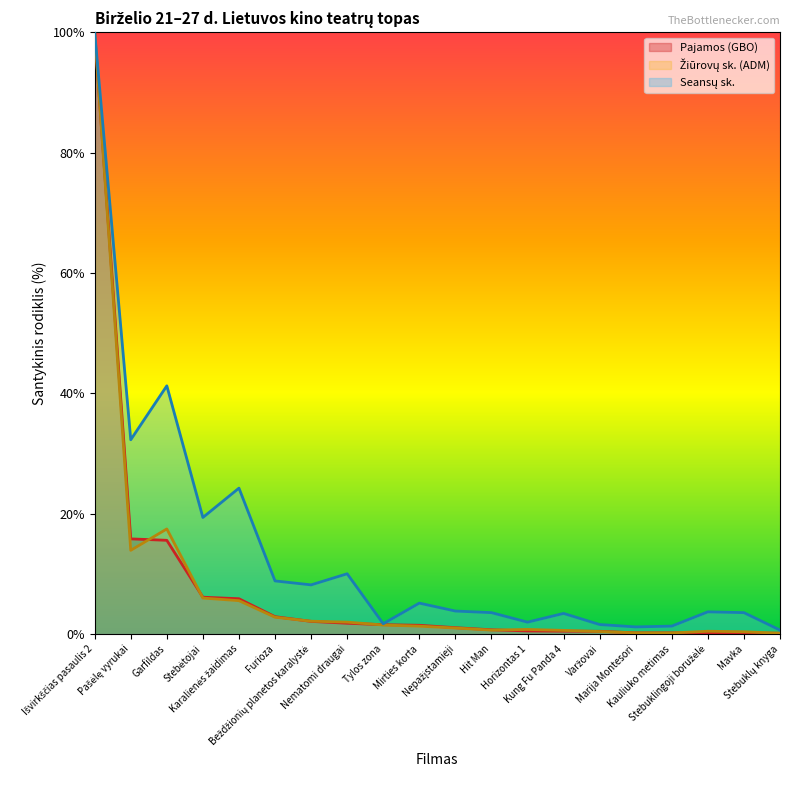

Count the number of data series in this chart.

3